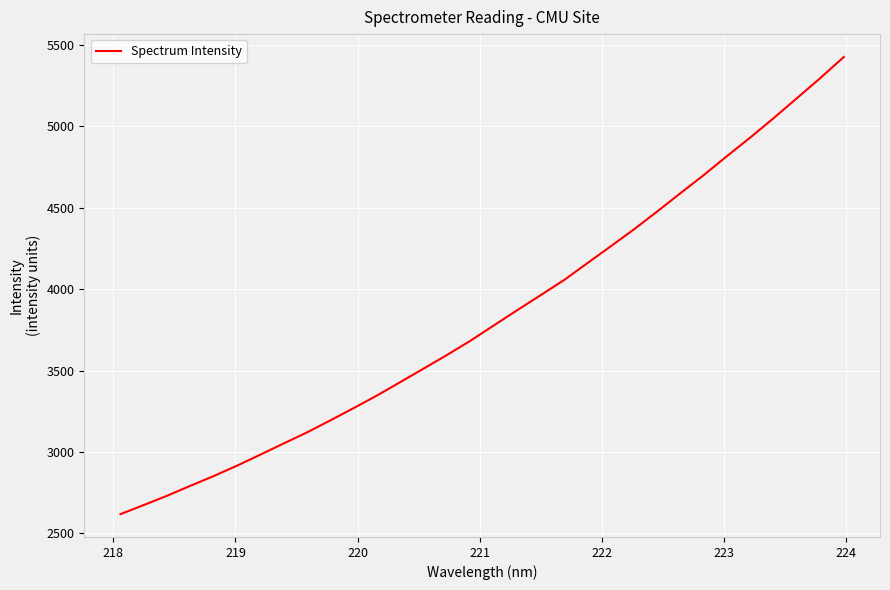

What is the difference between the maximum and minimum values?

2806.7